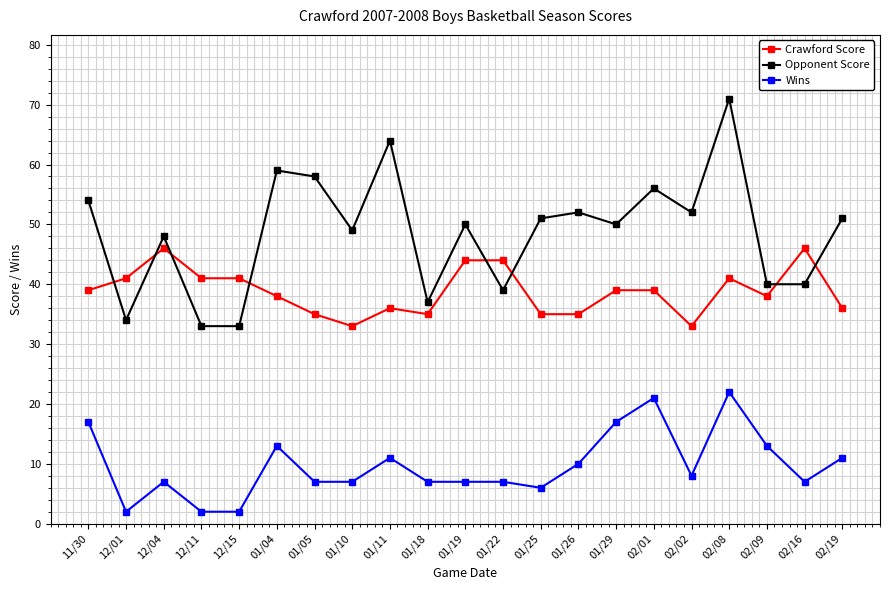

Rank the series by their average value, from lowest to highest.

Wins, Crawford Score, Opponent Score